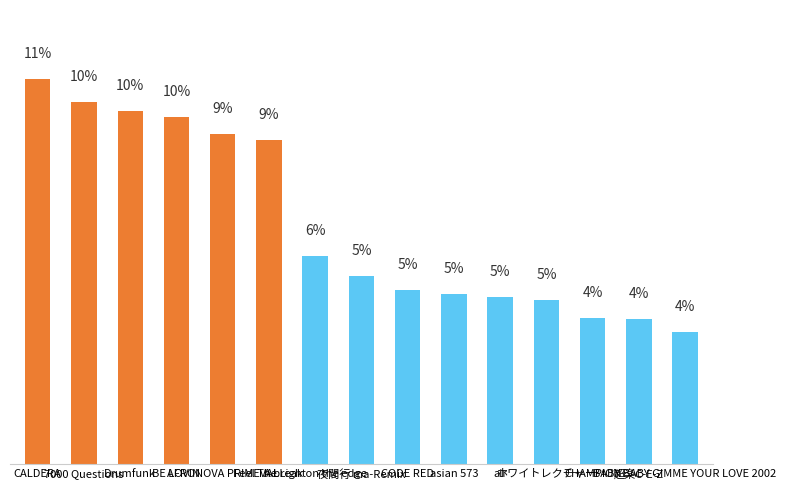

Are the bars horizontal?

No